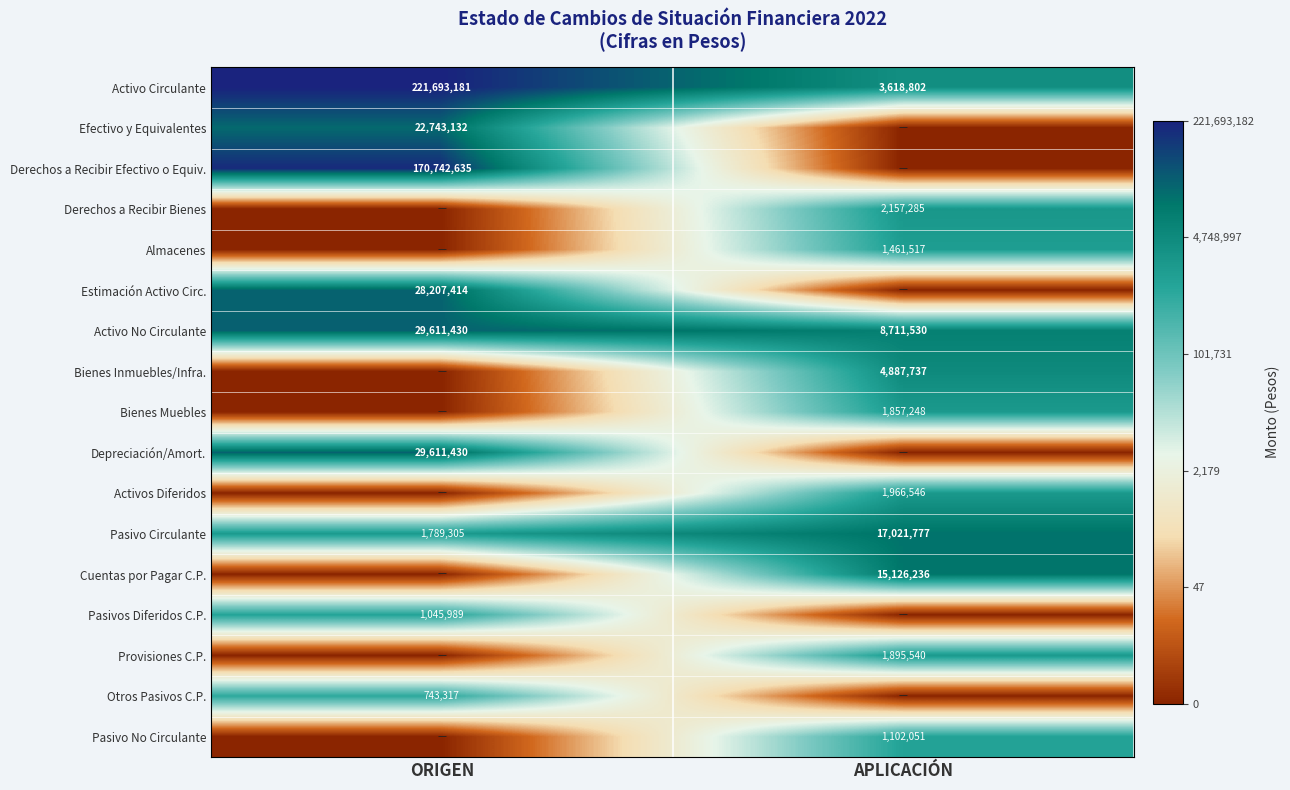

What is the difference between the Activo Circulante values at APLICACIÓN and ORIGEN?

218074379